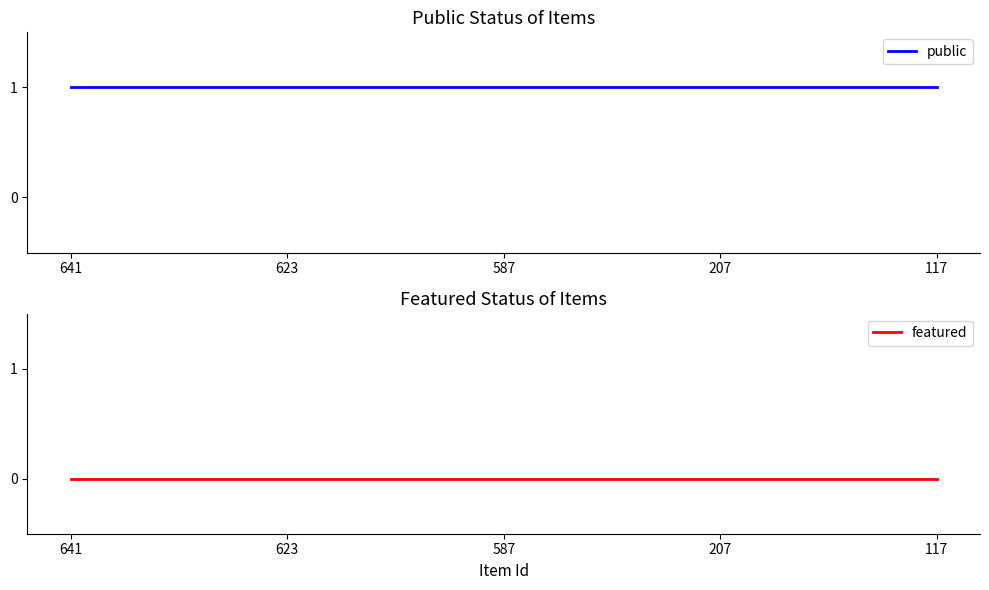

Rank the series at 641 from lowest to highest value.

featured, public